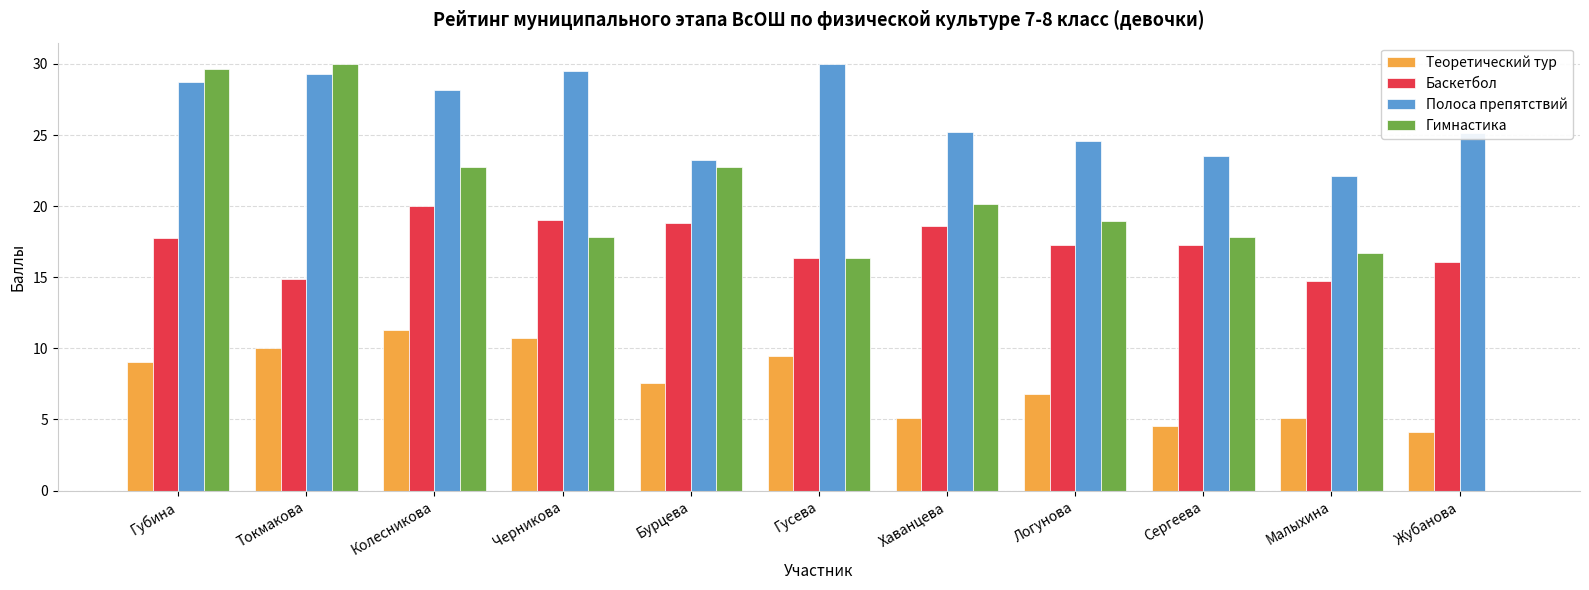

Which series changed the most between Токмакова and Гусева?

Гимнастика